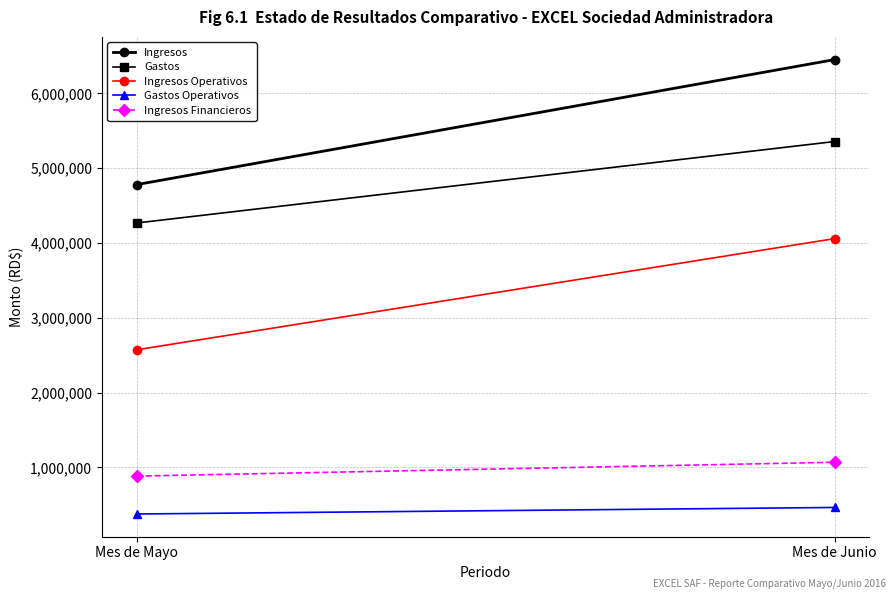

Which label corresponds to the smallest value in the chart?

Mes de Mayo